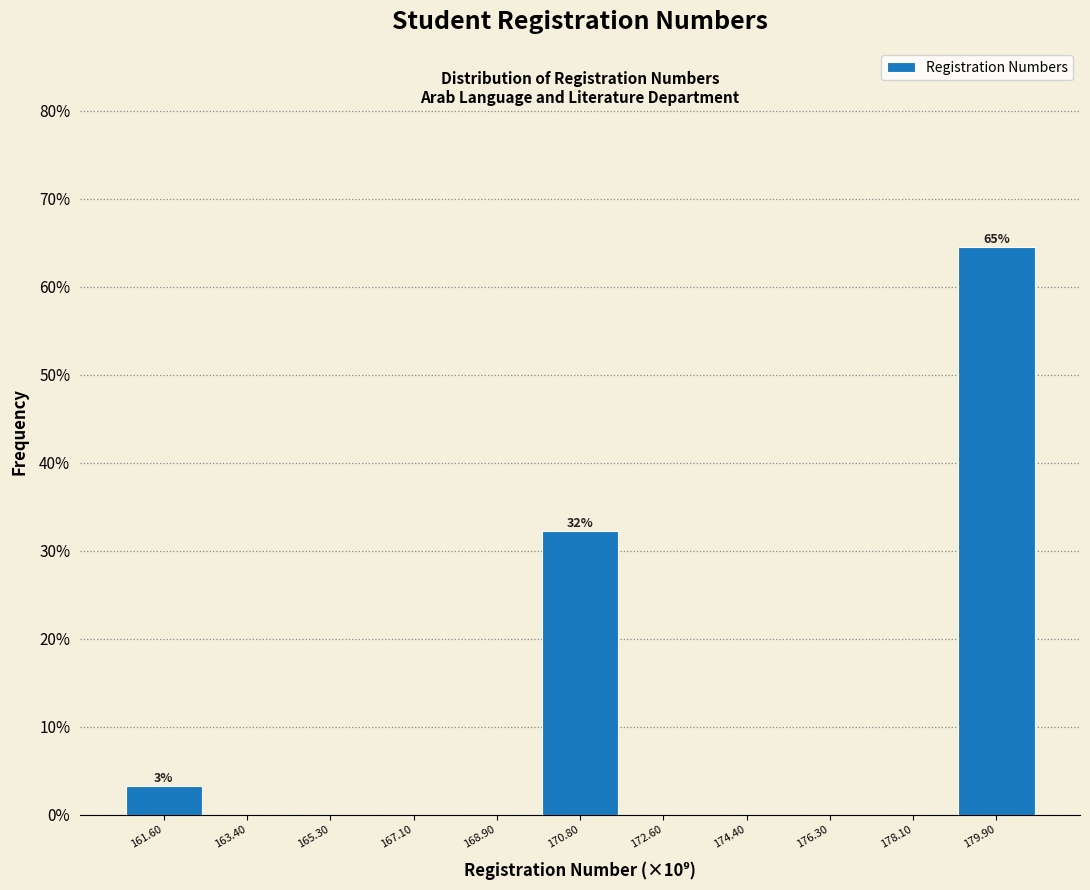

Reading right to left, transcribe all the data shown in this chart.

179.90=64.5	178.10=0.0	176.30=0.0	174.40=0.0	172.60=0.0	170.80=32.3	168.90=0.0	167.10=0.0	165.30=0.0	163.40=0.0	161.60=3.2